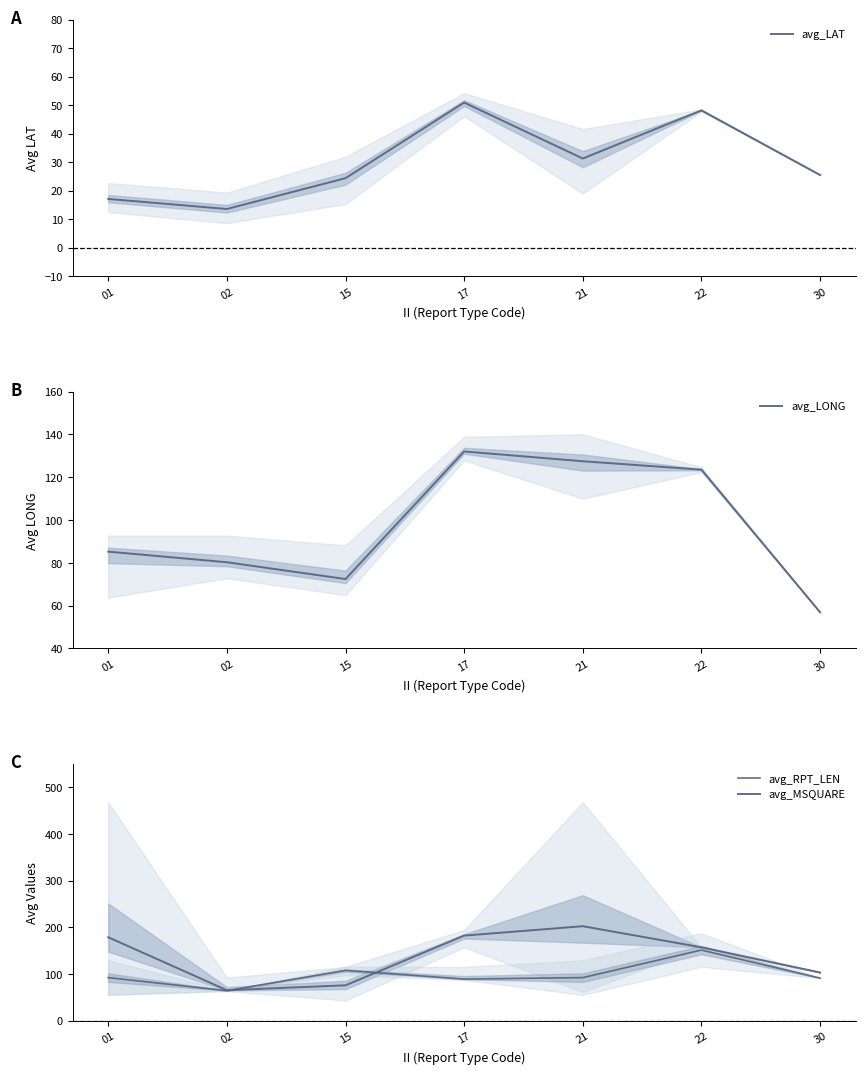

True or false: avg_LONG has a value of 50.4 at 15.

False